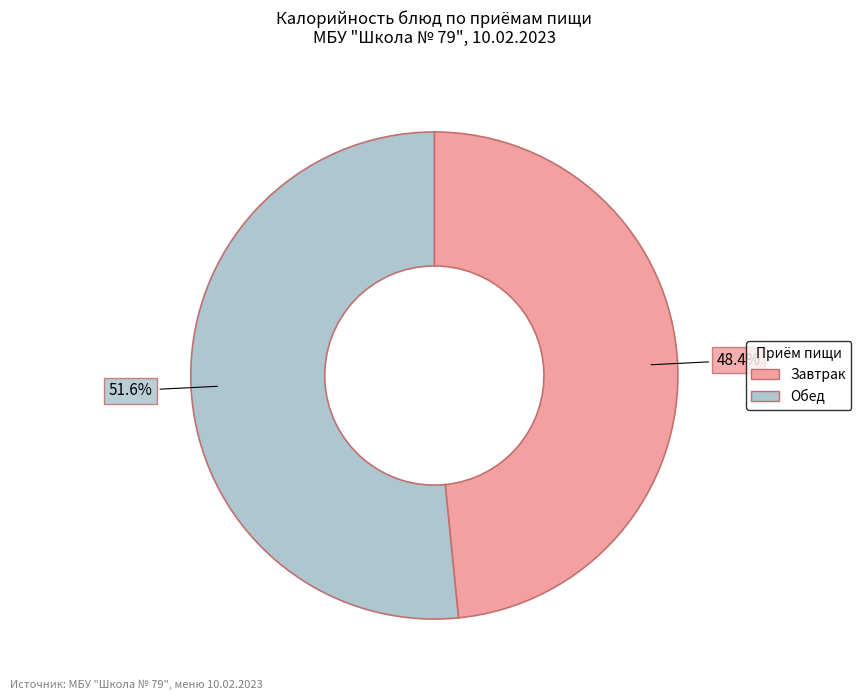

What is the largest slice in the pie chart?

Обед